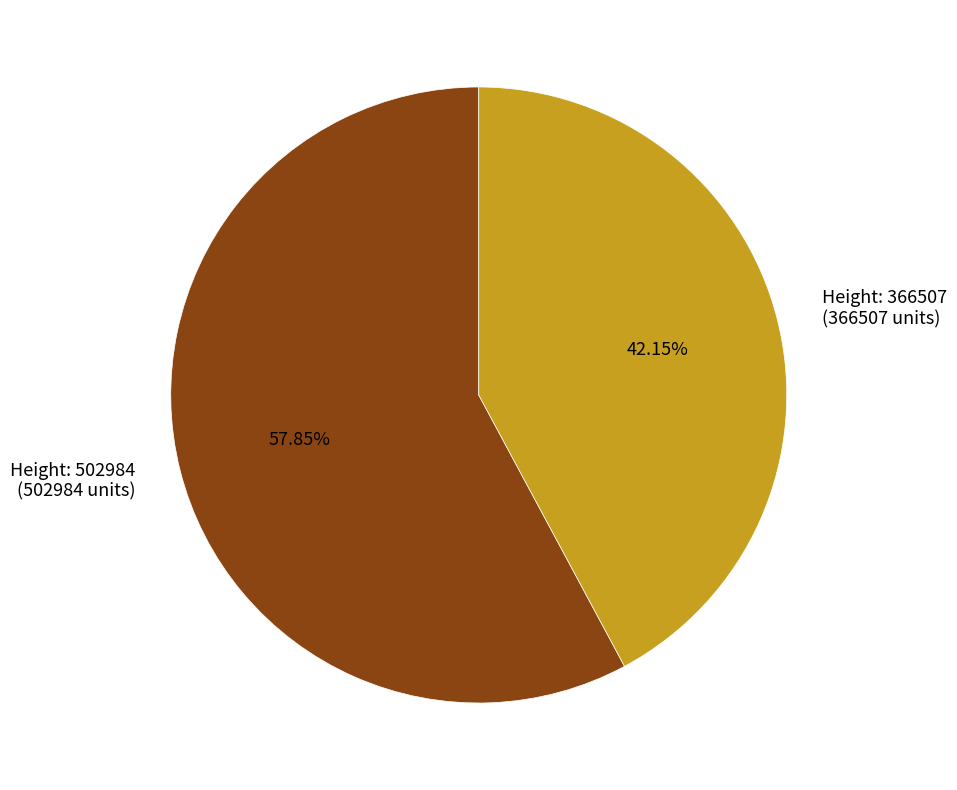

Do Height: 366507 (366507 units) and Height: 502984 (502984 units) together represent more than half of the pie?

Yes